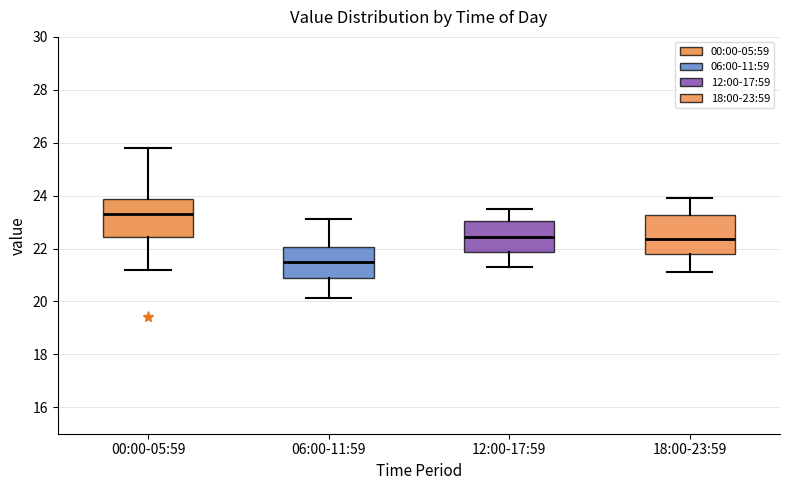

Where is the lower edge of the box for 12:00-17:59 on the y-axis? The values are not printed on the chart, so give them approximately, as read against the axis.

21.8